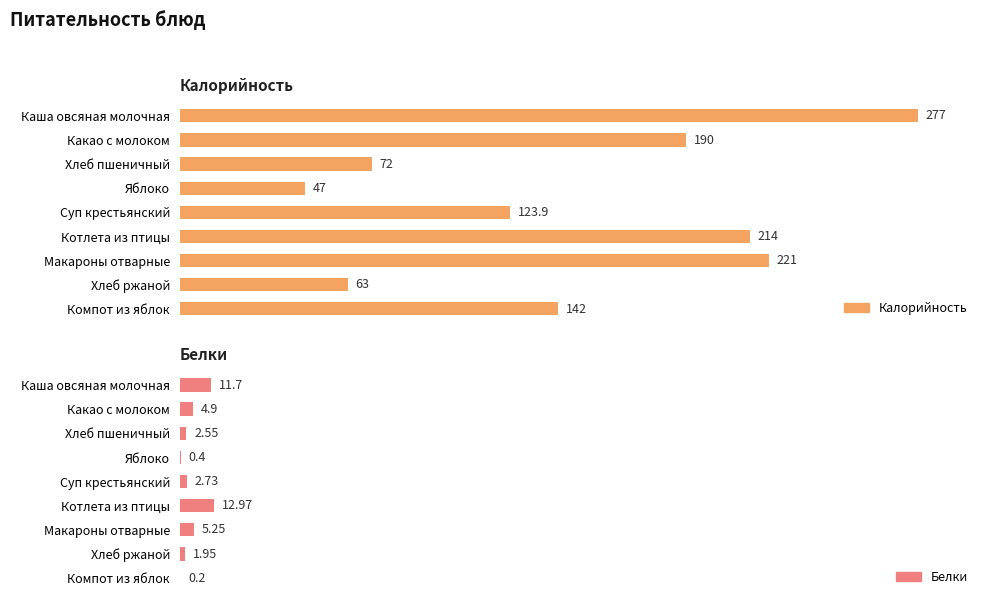

Where is Калорийность nearest to the value 162?

Компот из яблок